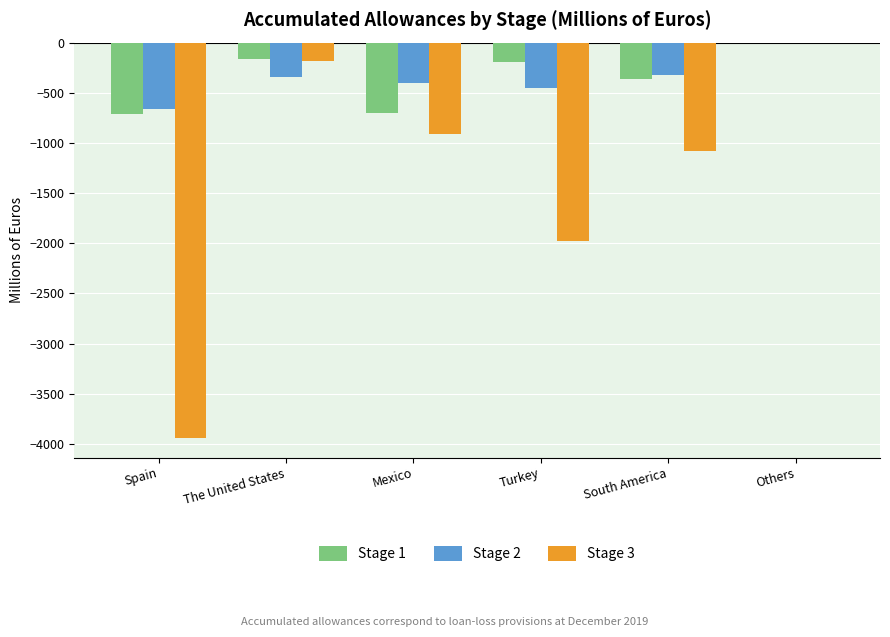

Are the bars grouped side by side (vs. stacked)?

Yes